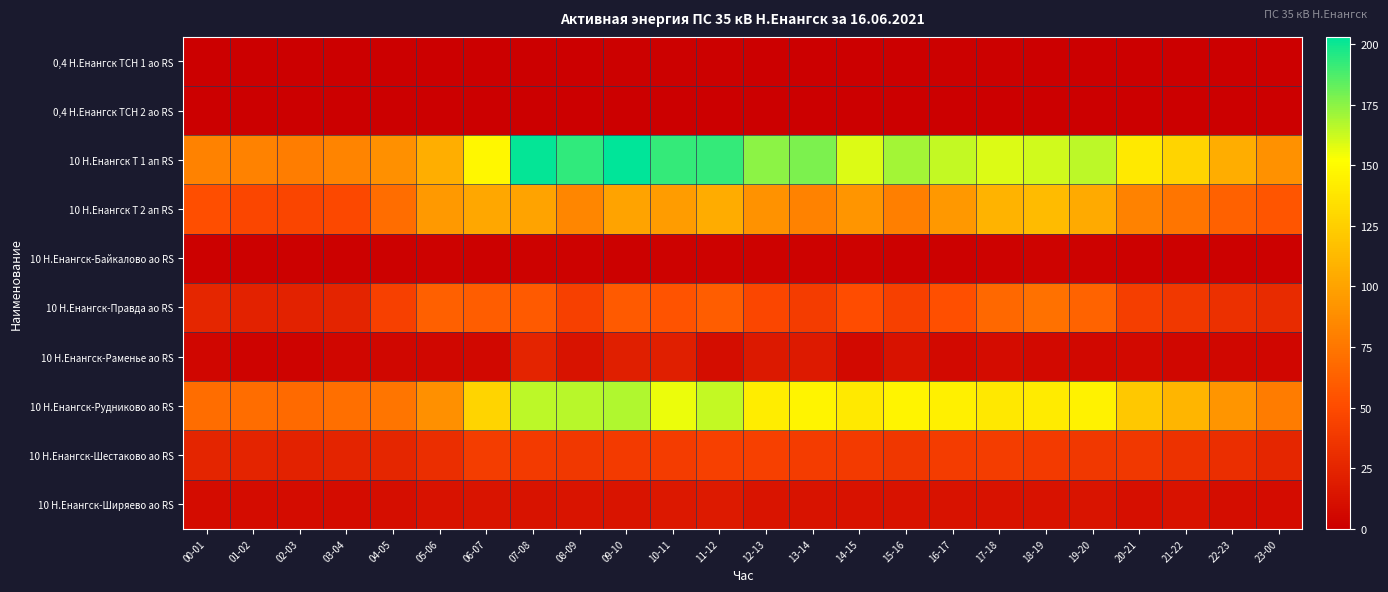

Reading left to right, extract all data points from this chart.

0,4 Н.Енангск ТСН 1 ао RS: 00-01=0	01-02=0	02-03=0	03-04=0	04-05=0	05-06=0	06-07=0	07-08=0	08-09=0	09-10=1	10-11=1	11-12=1	12-13=0	13-14=0	14-15=0	15-16=0	16-17=1	17-18=1	18-19=0	19-20=0	20-21=0	21-22=0	22-23=0	23-00=0
0,4 Н.Енангск ТСН 2 ао RS: 00-01=0	01-02=0	02-03=0	03-04=0	04-05=0	05-06=0	06-07=0	07-08=0	08-09=0	09-10=0	10-11=0	11-12=0	12-13=0	13-14=0	14-15=0	15-16=0	16-17=0	17-18=0	18-19=0	19-20=0	20-21=0	21-22=0	22-23=0	23-00=0
10 Н.Енангск Т 1 ап RS: 00-01=81	01-02=81	02-03=79	03-04=83	04-05=89	05-06=107	06-07=148	07-08=202	08-09=193	09-10=203	10-11=192	11-12=192	12-13=175	13-14=178	14-15=159	15-16=170	16-17=164	17-18=159	18-19=161	19-20=165	20-21=140	21-22=128	22-23=106	23-00=90
10 Н.Енангск Т 2 ап RS: 00-01=52	01-02=47	02-03=46	03-04=48	04-05=69	05-06=95	06-07=103	07-08=100	08-09=84	09-10=100	10-11=96	11-12=105	12-13=91	13-14=81	14-15=92	15-16=80	16-17=94	17-18=109	18-19=114	19-20=104	20-21=81	21-22=74	22-23=63	23-00=56
10 Н.Енангск-Байкалово ао RS: 00-01=1	01-02=1	02-03=1	03-04=1	04-05=1	05-06=2	06-07=1	07-08=2	08-09=2	09-10=1	10-11=2	11-12=2	12-13=2	13-14=2	14-15=2	15-16=1	16-17=1	17-18=2	18-19=3	19-20=2	20-21=1	21-22=1	22-23=1	23-00=1
10 Н.Енангск-Правда ао RS: 00-01=26	01-02=23	02-03=23	03-04=24	04-05=43	05-06=62	06-07=61	07-08=59	08-09=43	09-10=59	10-11=55	11-12=61	12-13=47	13-14=40	14-15=51	15-16=43	16-17=53	17-18=67	18-19=72	19-20=64	20-21=42	21-22=38	22-23=32	23-00=29
10 Н.Енангск-Раменье ао RS: 00-01=4	01-02=3	02-03=3	03-04=4	04-05=5	05-06=5	06-07=6	07-08=24	08-09=13	09-10=21	10-11=21	11-12=9	12-13=17	13-14=18	14-15=7	15-16=12	16-17=7	17-18=8	18-19=7	19-20=6	20-21=7	21-22=5	22-23=5	23-00=4
10 Н.Енангск-Рудниково ао RS: 00-01=69	01-02=69	02-03=68	03-04=71	04-05=74	05-06=89	06-07=128	07-08=165	08-09=166	09-10=168	10-11=156	11-12=164	12-13=142	13-14=146	14-15=140	15-16=146	16-17=144	17-18=139	18-19=141	19-20=145	20-21=121	21-22=111	22-23=92	23-00=78
10 Н.Енангск-Шестаково ао RS: 00-01=25	01-02=24	02-03=23	03-04=24	04-05=26	05-06=31	06-07=41	07-08=39	08-09=38	09-10=39	10-11=40	11-12=43	12-13=43	13-14=40	14-15=39	15-16=37	16-17=40	17-18=41	18-19=39	19-20=38	20-21=38	21-22=34	22-23=31	23-00=26
10 Н.Енангск-Ширяево ао RS: 00-01=8	01-02=8	02-03=8	03-04=8	04-05=10	05-06=12	06-07=14	07-08=13	08-09=14	09-10=14	10-11=16	11-12=18	12-13=14	13-14=13	14-15=12	15-16=12	16-17=12	17-18=12	18-19=12	19-20=14	20-21=11	21-22=12	22-23=9	23-00=8